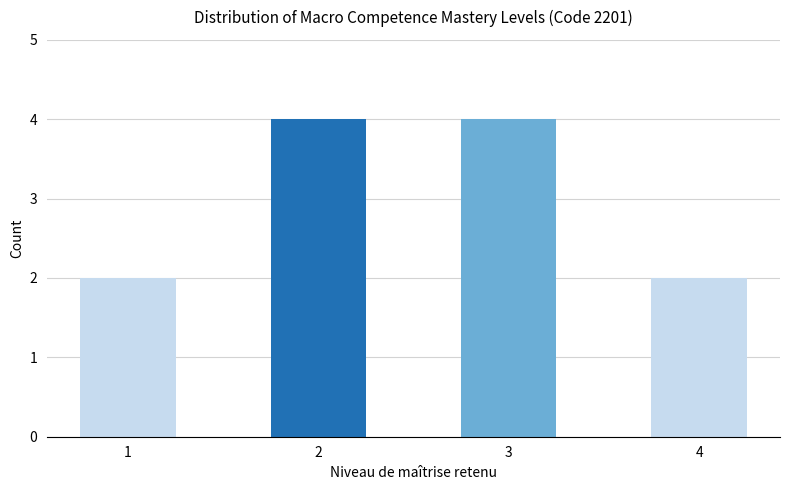

What is the value of the 3rd bar from the left?

4